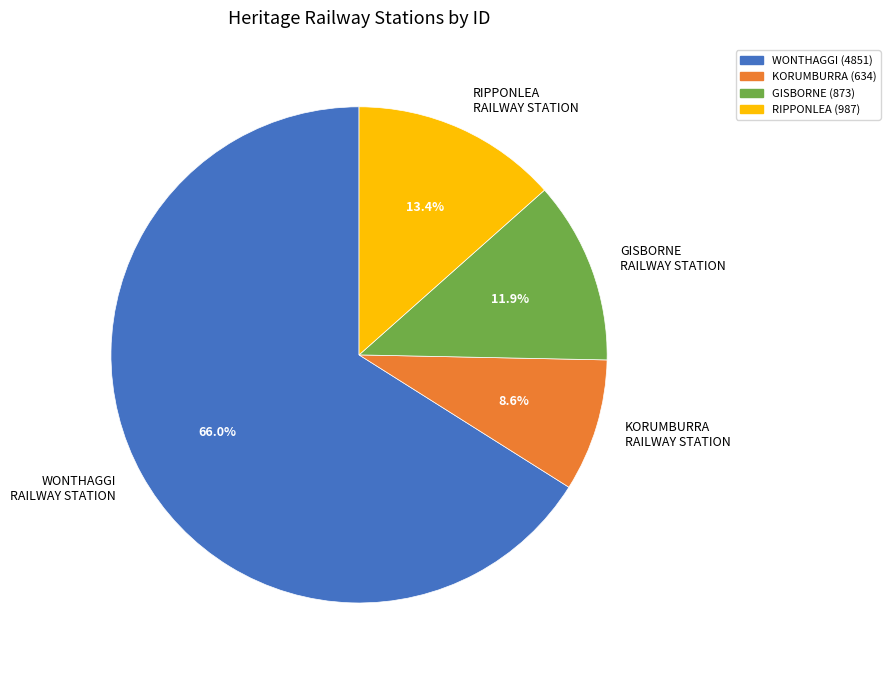

Between GISBORNE RAILWAY STATION and WONTHAGGI RAILWAY STATION, which is larger?

WONTHAGGI RAILWAY STATION